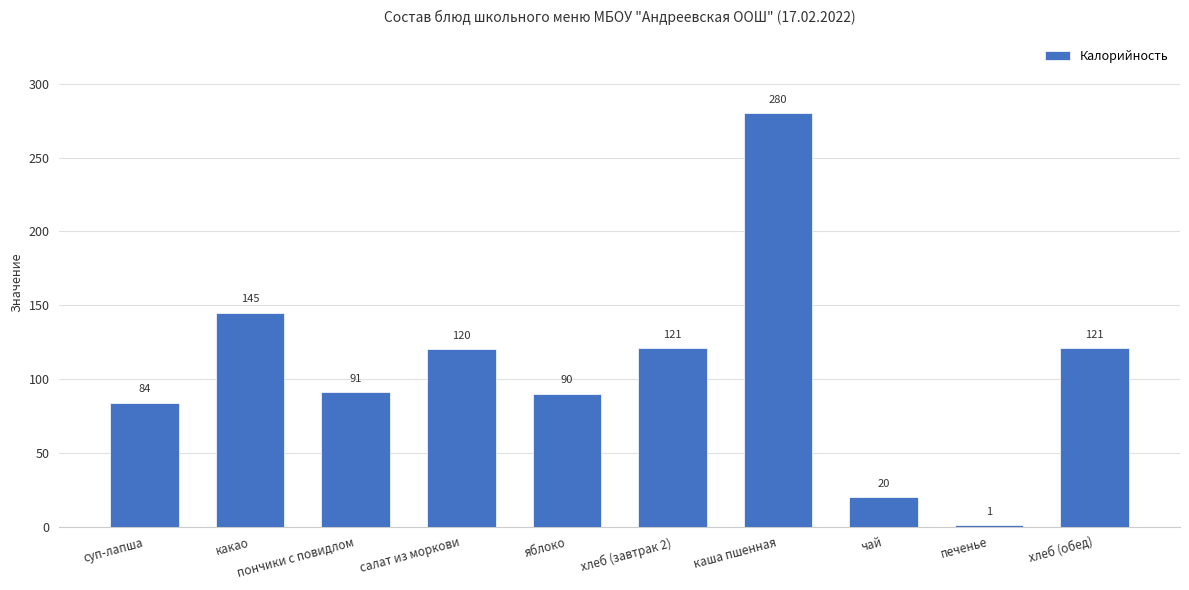

Reading left to right, transcribe all the data shown in this chart.

суп-лапша=84	какао=145	пончики с повидлом=91	салат из моркови=120	яблоко=90	хлеб (завтрак 2)=121	каша пшенная=280	чай=20	печенье=1	хлеб (обед)=121